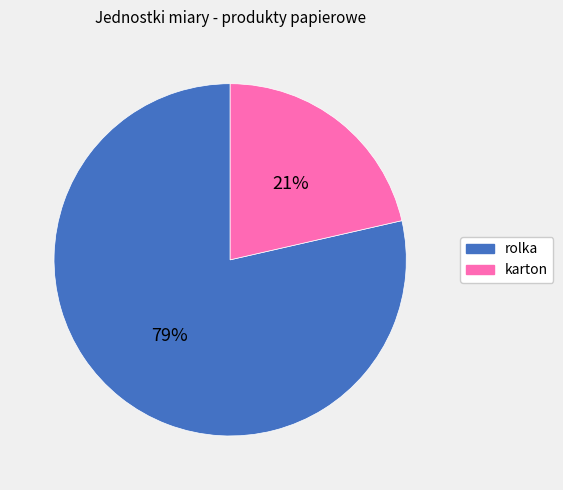

Is the sum of karton and rolka greater than half?

Yes